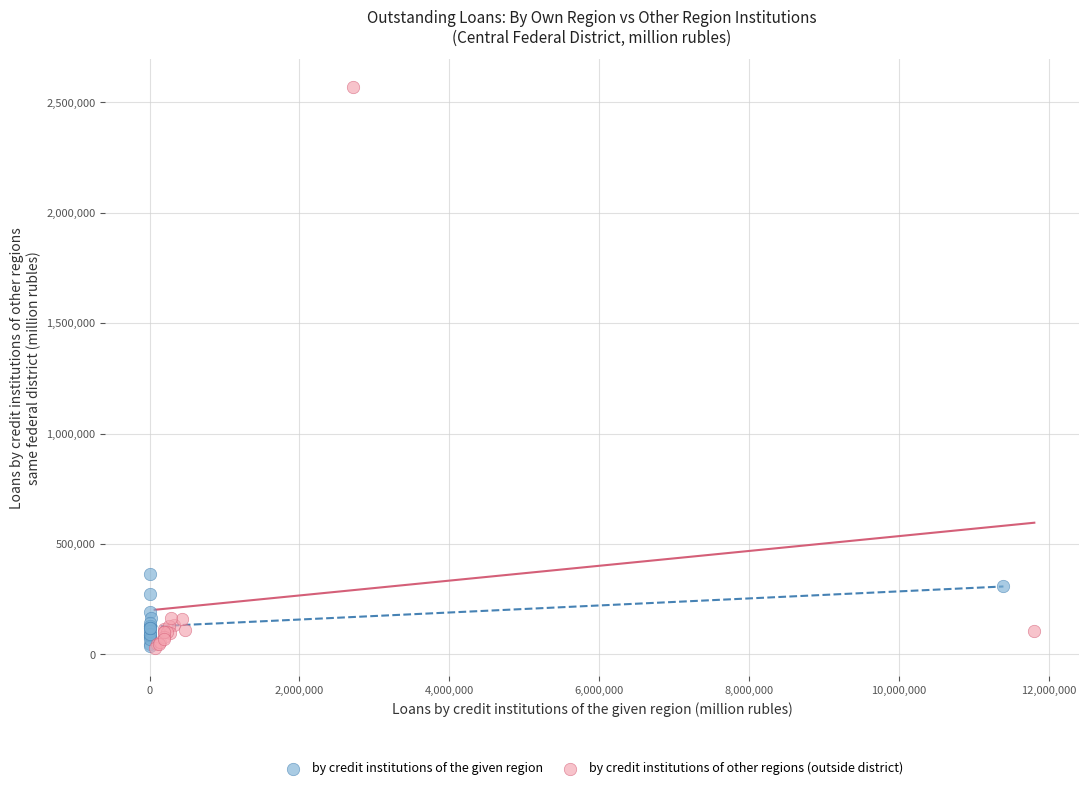

Which series has the widest spread of Y values?

by credit institutions of other regions (outside district)